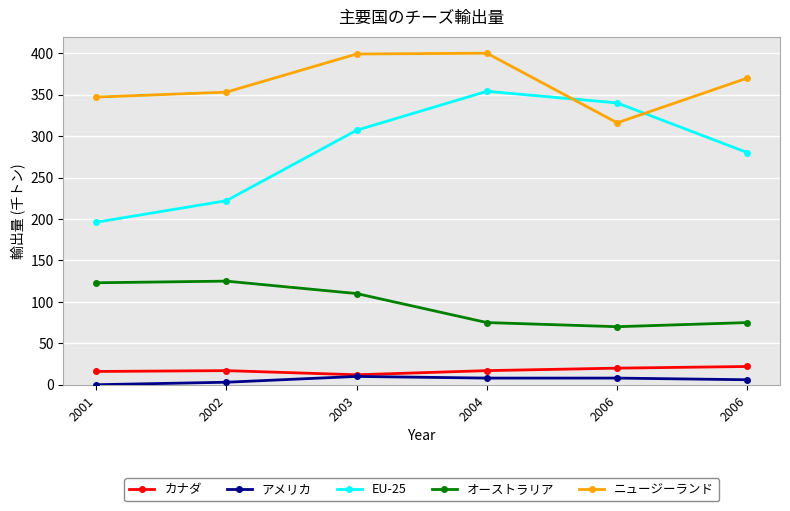

Between 2004 and 2006, which is larger?

2006